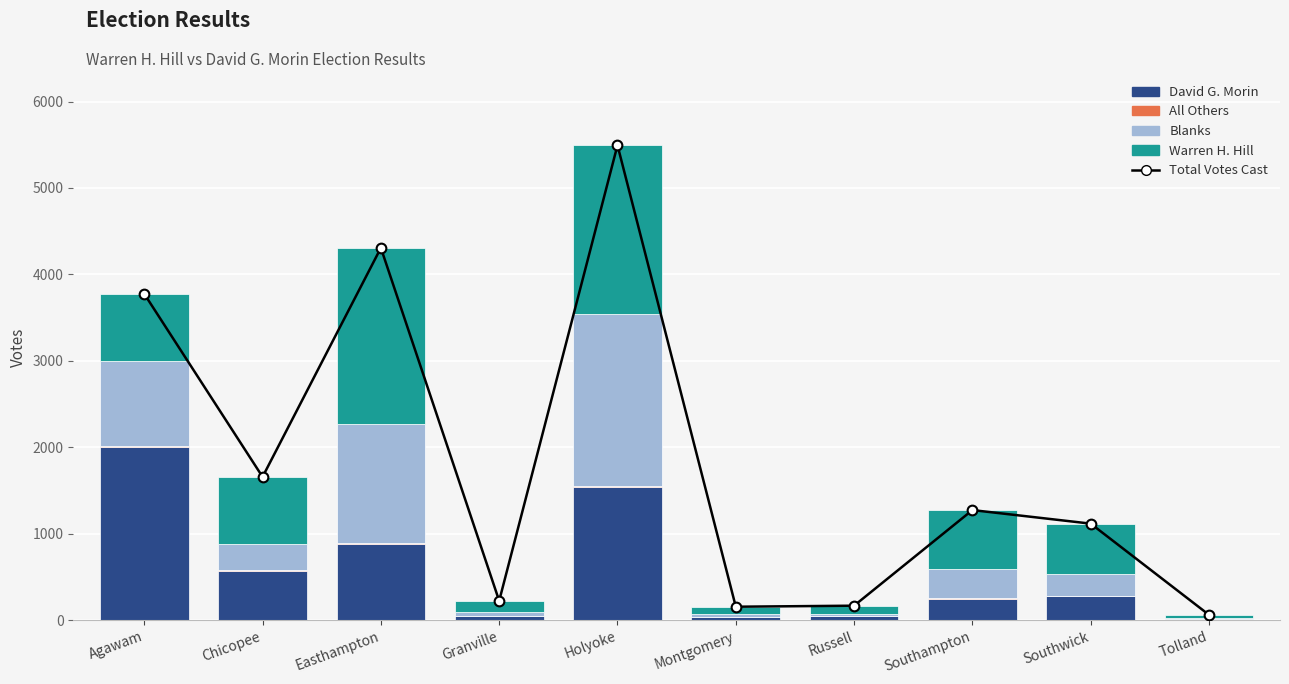

True or false: All Others has a value of 18 at Chicopee.

False